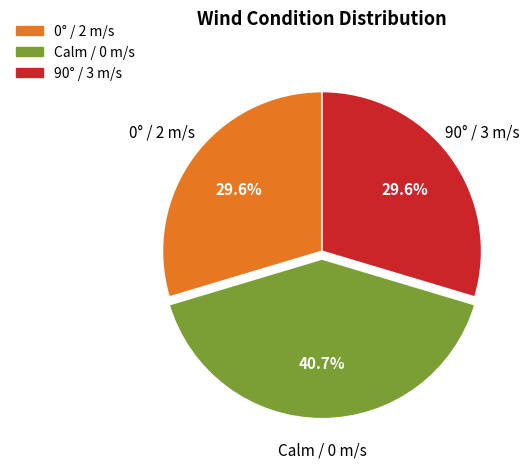

Is there a majority slice in this chart?

No